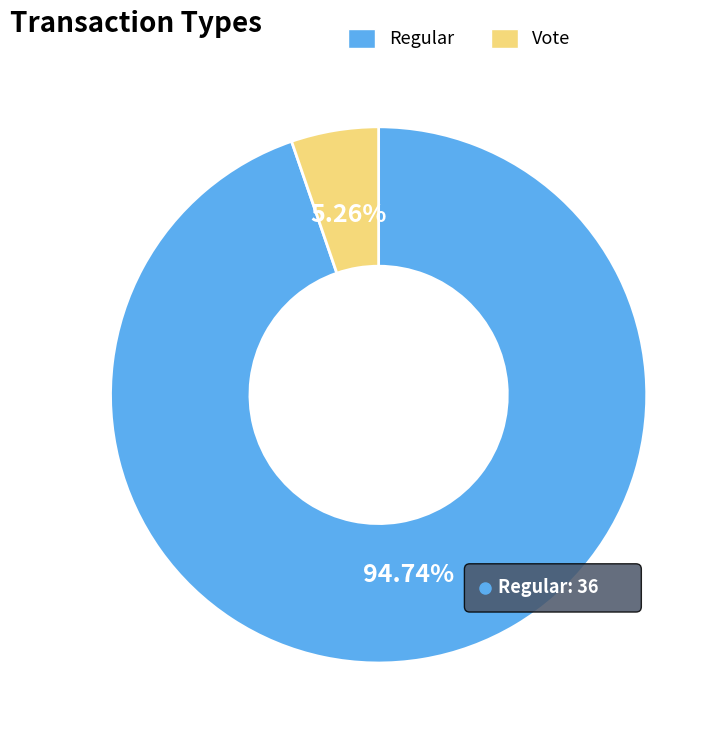

What is the majority slice?

Regular (io_index=36)